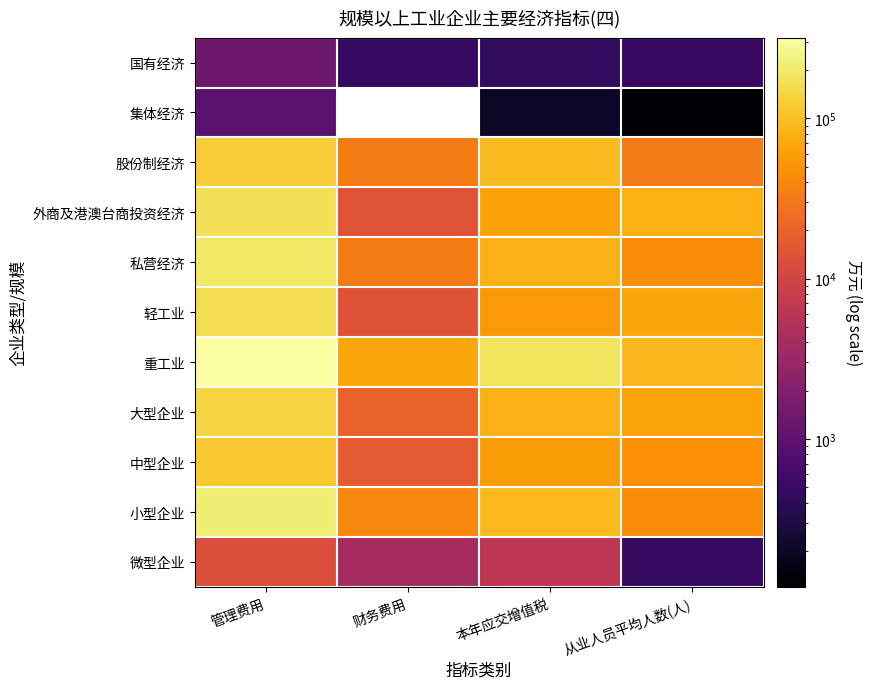

What is the total value across all series at 本年应交增值税?

709177.8